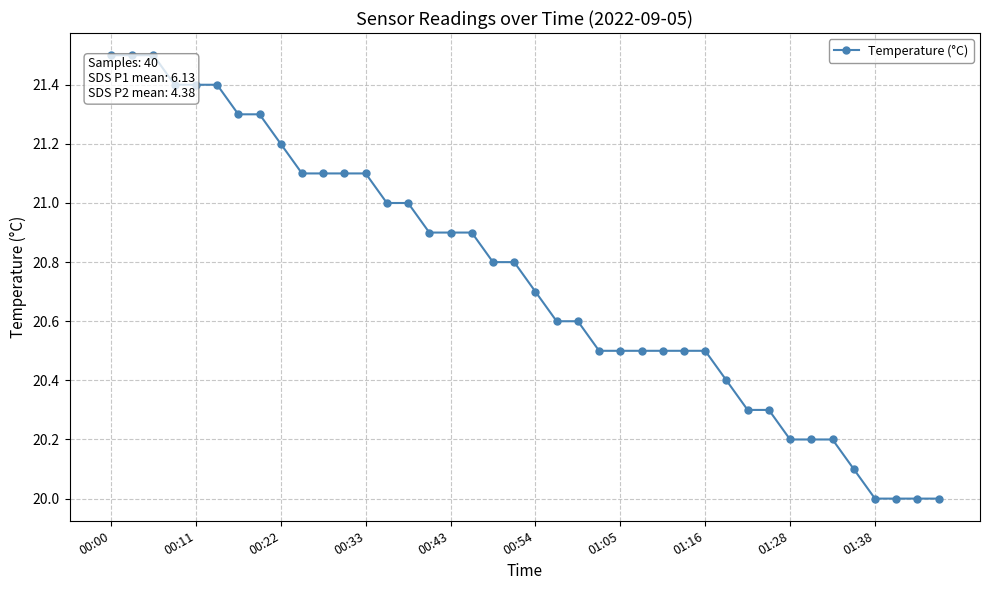

How many categories are shown in the chart?

40